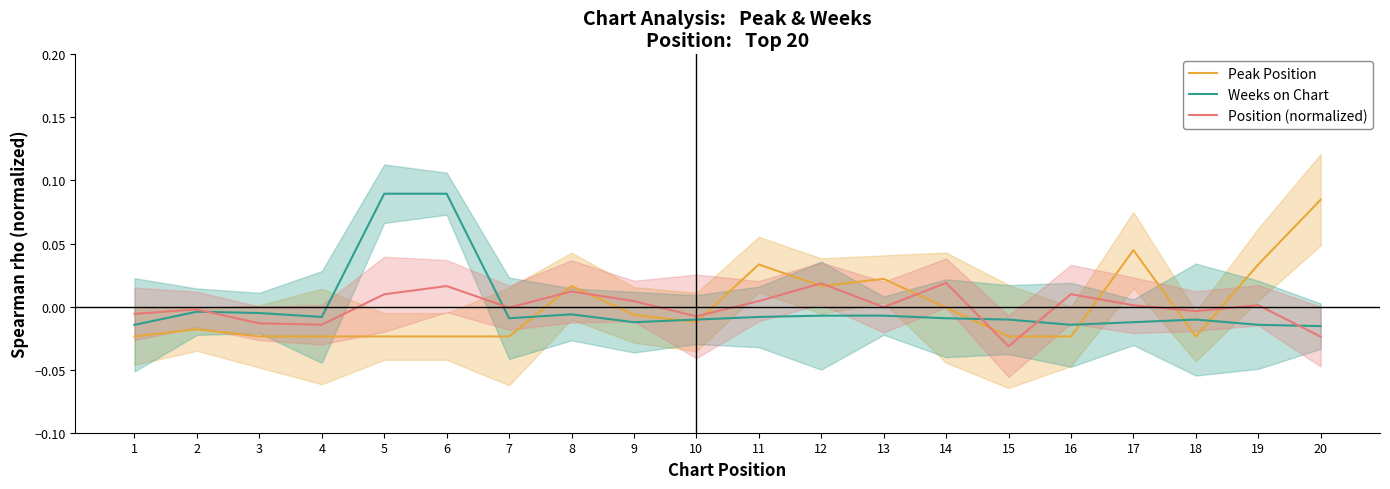

Rank the categories by Weeks on Chart value from lowest to highest.

20, 1, 16, 19, 9, 17, 10, 15, 18, 7, 14, 4, 11, 12, 13, 8, 3, 2, 5, 6